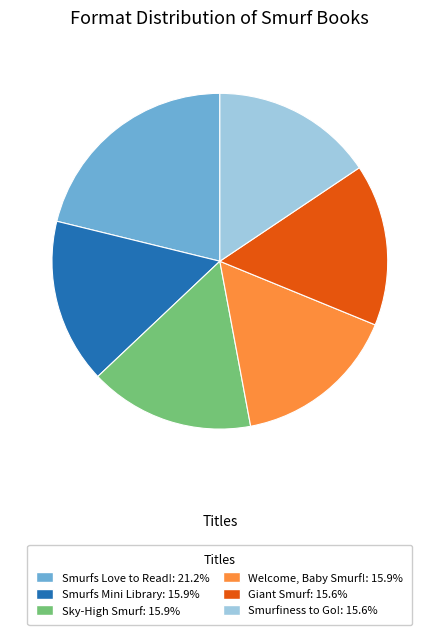

Combined, do Smurfs Mini Library and Giant Smurf account for over 50%?

No